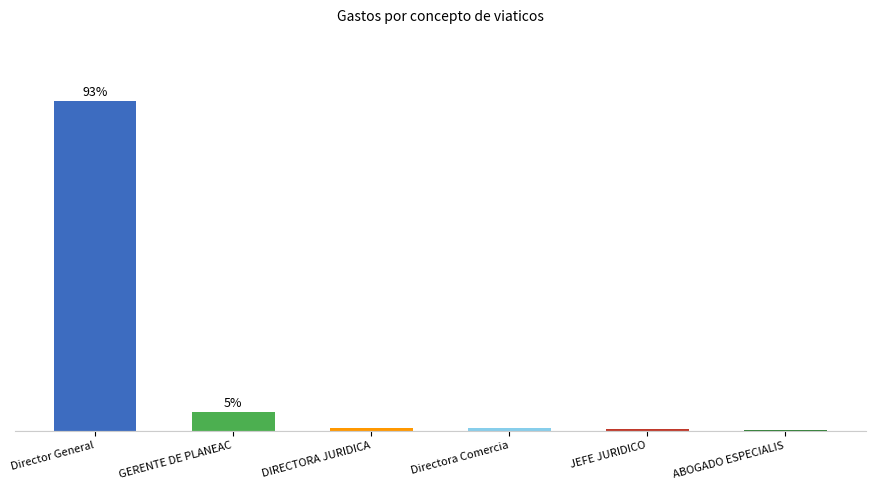

Where is the data nearest to the value 46?

GERENTE DE PLANEAC